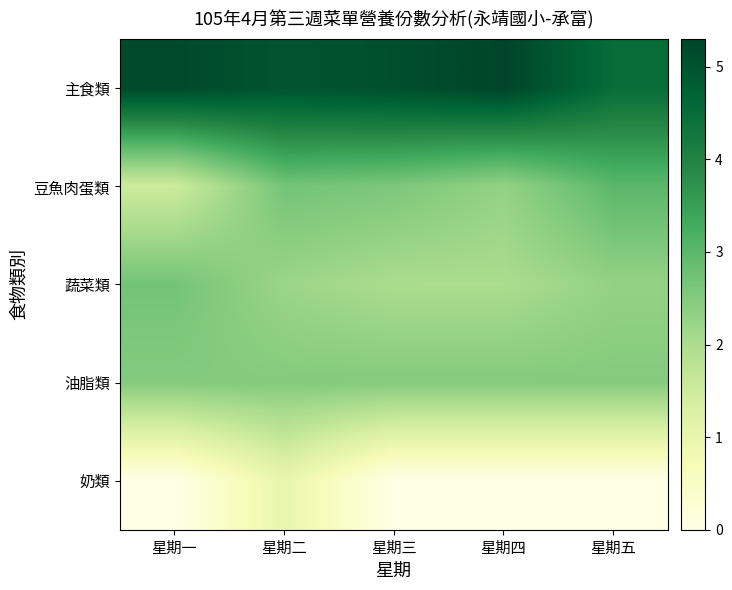

At which category is the sum across all series the highest?

星期二